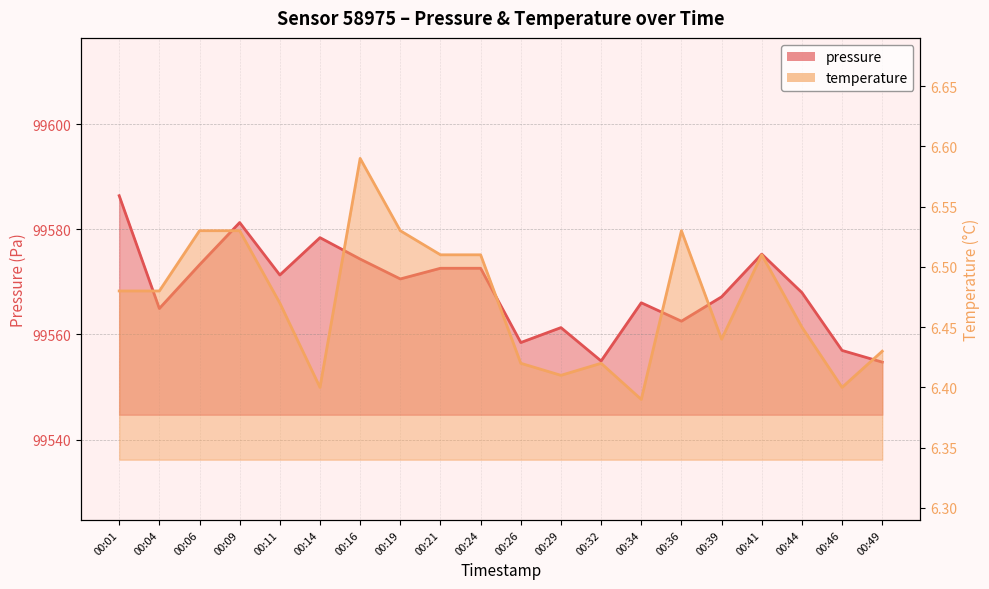

Reading left to right, what are all the values shown in this chart?

pressure: 00:01=99586.4	00:04=99564.9	00:06=99573.2	00:09=99581.3	00:11=99571.3	00:14=99578.4	00:16=99574.3	00:19=99570.6	00:21=99572.6	00:24=99572.6	00:26=99558.5	00:29=99561.3	00:32=99555.0	00:34=99566.0	00:36=99562.5	00:39=99567.2	00:41=99575.3	00:44=99568.0	00:46=99557.0	00:49=99554.8
temperature: 00:01=6.5	00:04=6.5	00:06=6.5	00:09=6.5	00:11=6.5	00:14=6.4	00:16=6.6	00:19=6.5	00:21=6.5	00:24=6.5	00:26=6.4	00:29=6.4	00:32=6.4	00:34=6.4	00:36=6.5	00:39=6.4	00:41=6.5	00:44=6.5	00:46=6.4	00:49=6.4